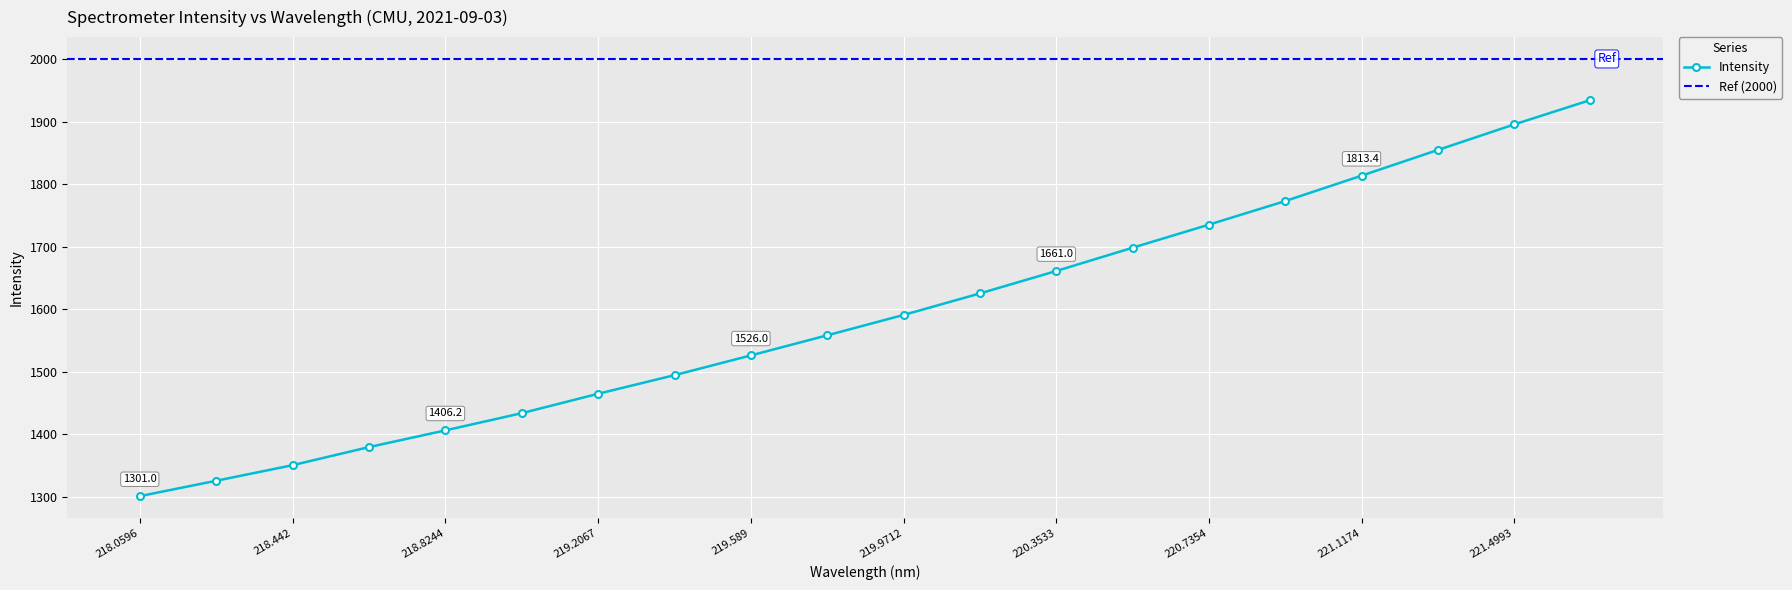

Is this an area chart (filled region under the line)?

No